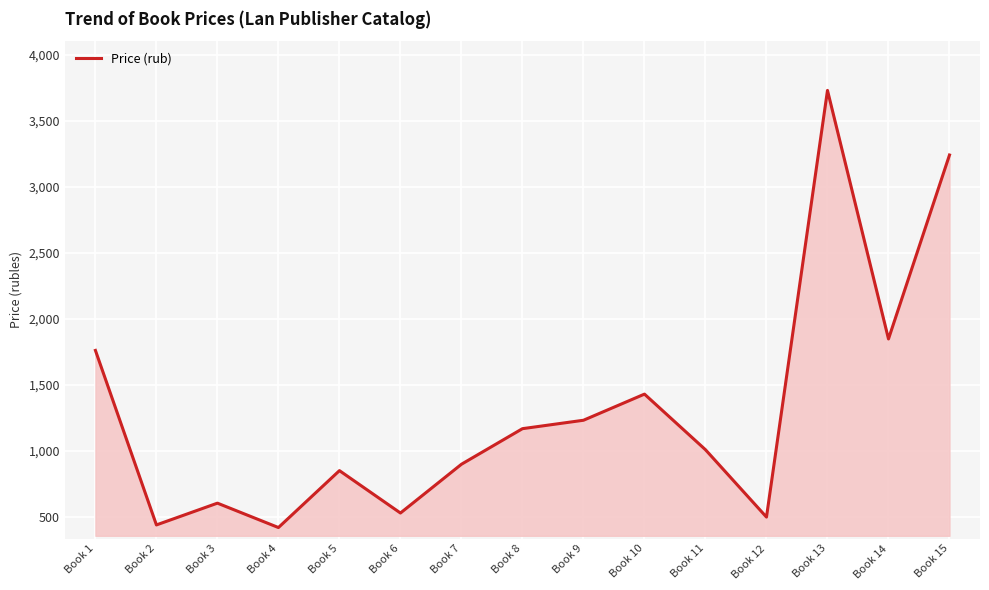

True or false: there are more than 1 points higher than both neighbors.

True